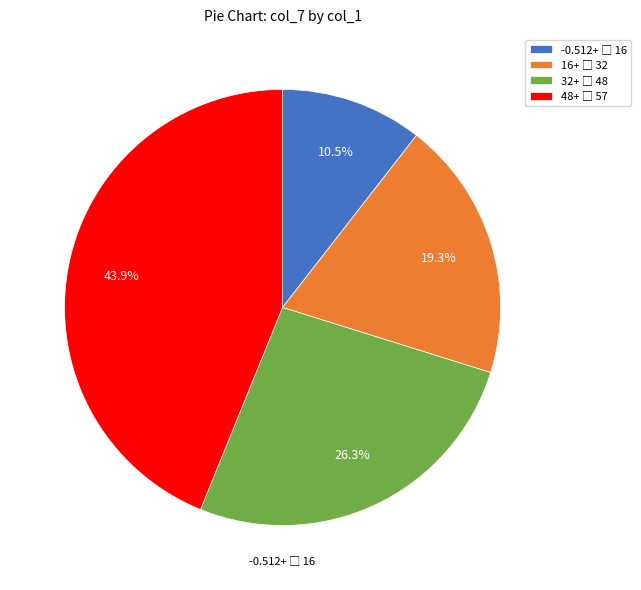

How many segments does this pie chart have?

4